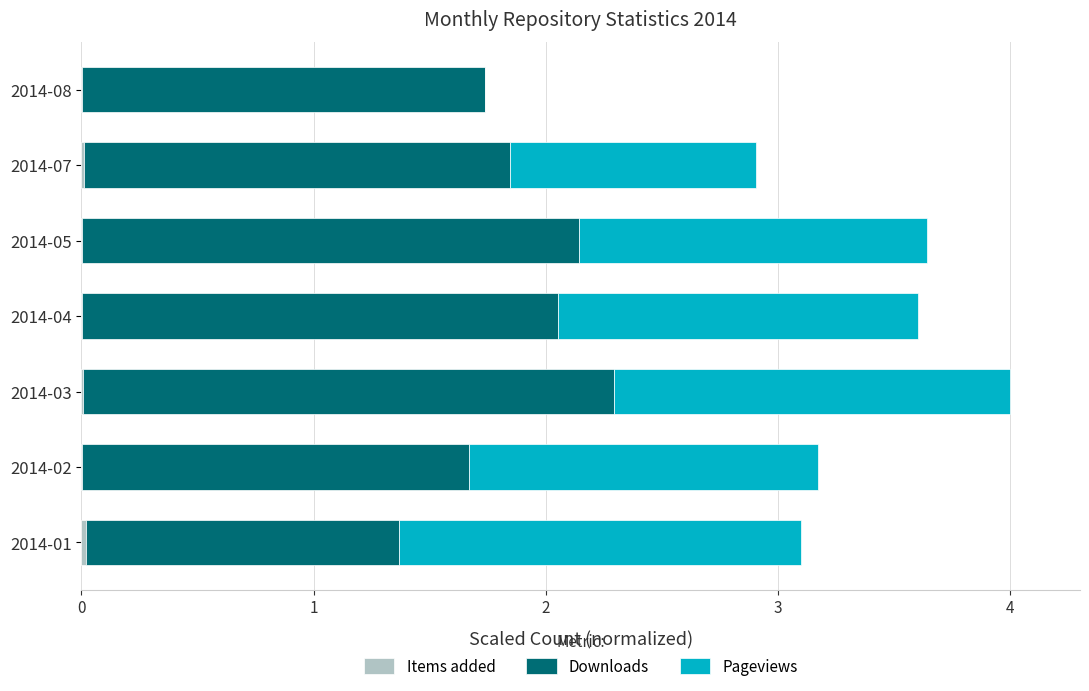

At which category is the sum across all series the highest?

2014-03